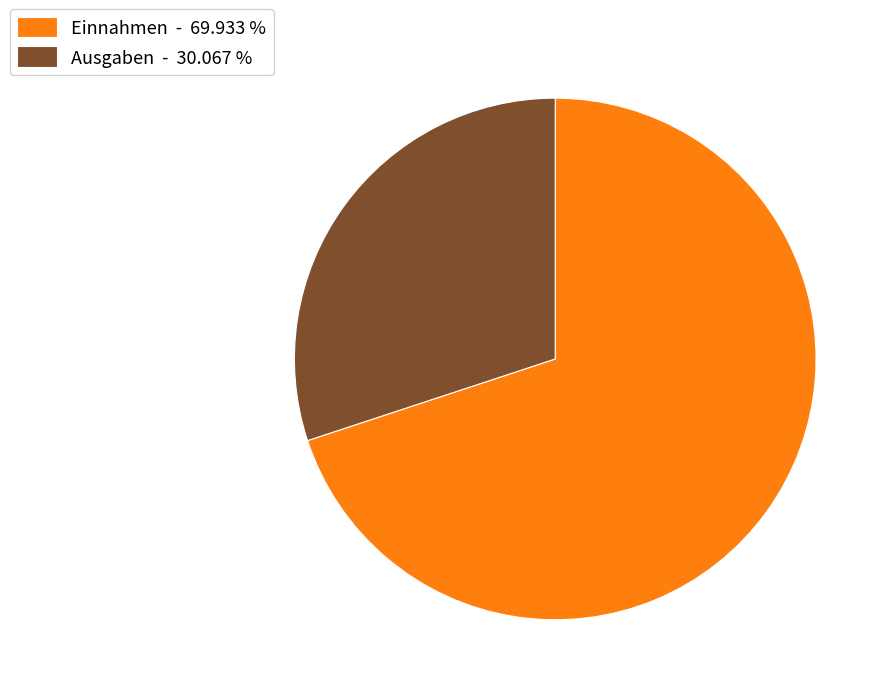

How many segments does this pie chart have?

2